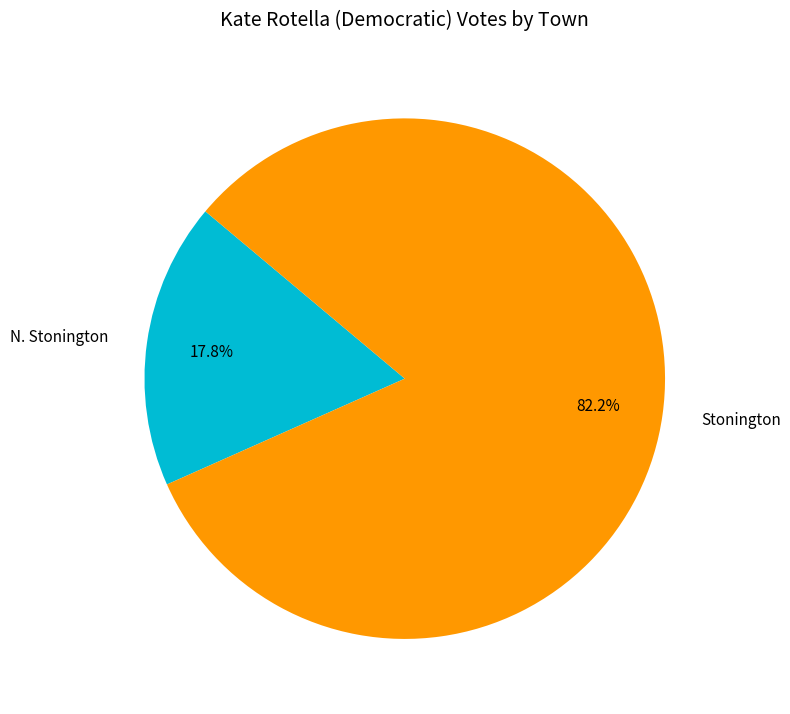

To the nearest percent, what is the combined percentage of Stonington and N. Stonington?

100%